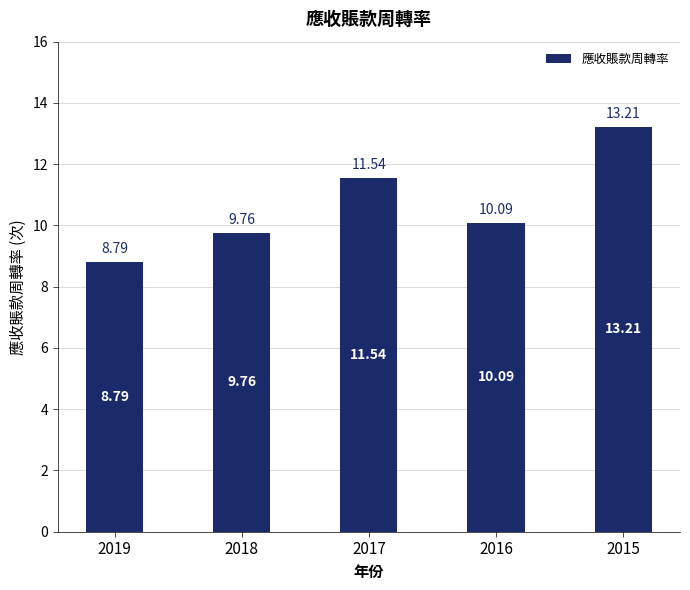

What is the difference between the maximum and minimum values?

4.4